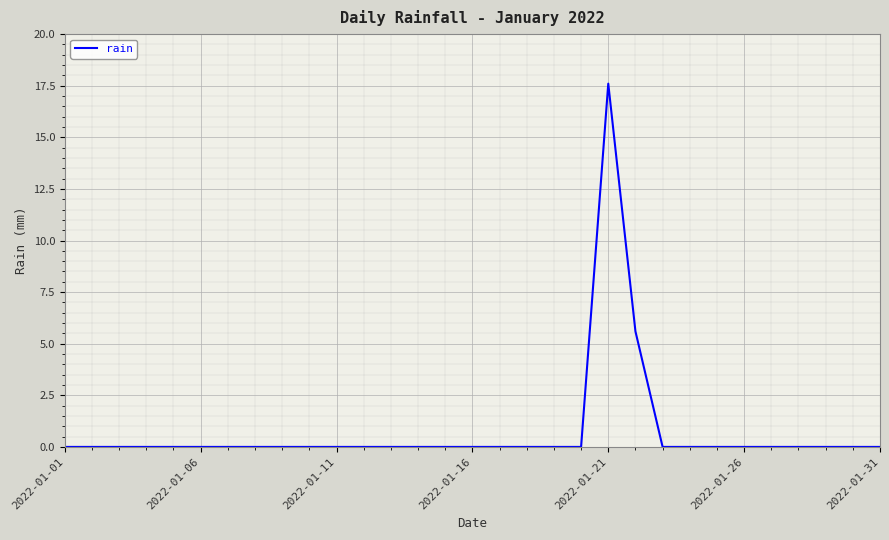

What is the greatest value displayed?

17.6